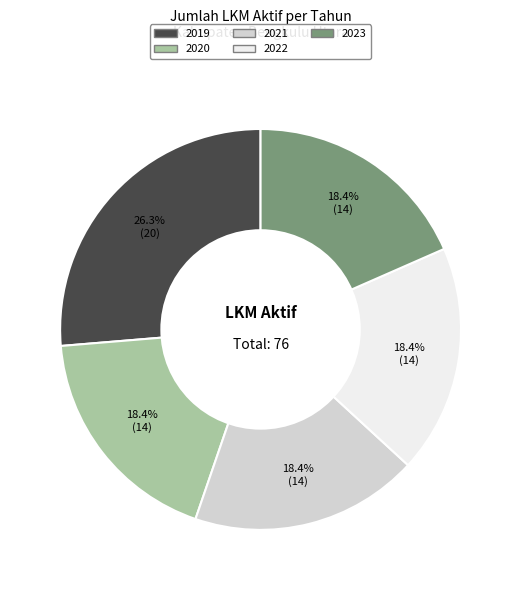

Count the number of slices in the pie.

5